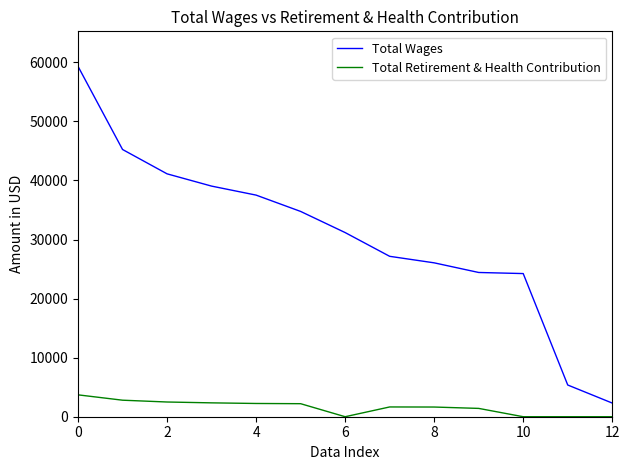

True or false: Total Wages and Total Retirement & Health Contribution cross at least once.

False